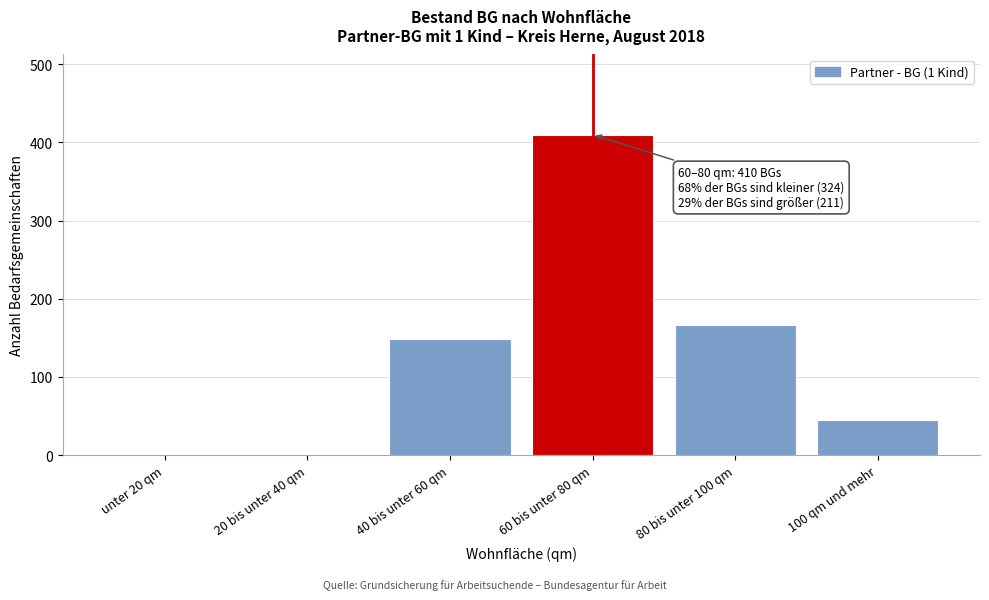

Reading left to right, transcribe all the data shown in this chart.

unter 20 qm=0	20 bis unter 40 qm=0	40 bis unter 60 qm=148	60 bis unter 80 qm=410	80 bis unter 100 qm=166	100 qm und mehr=45